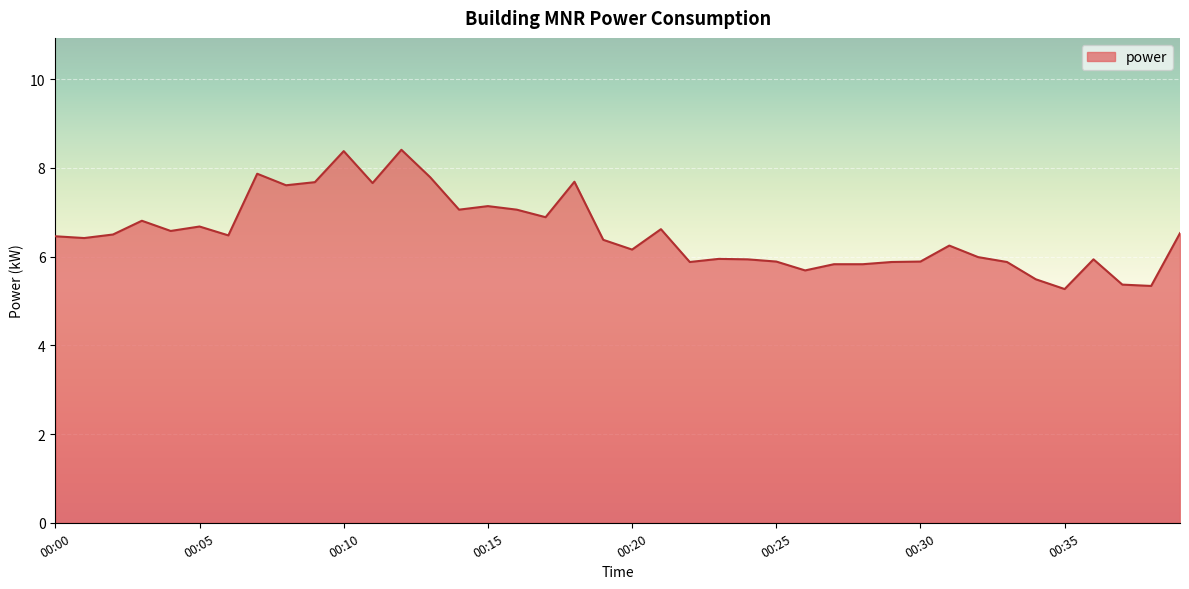

What is the difference between the maximum and minimum values?

3.1